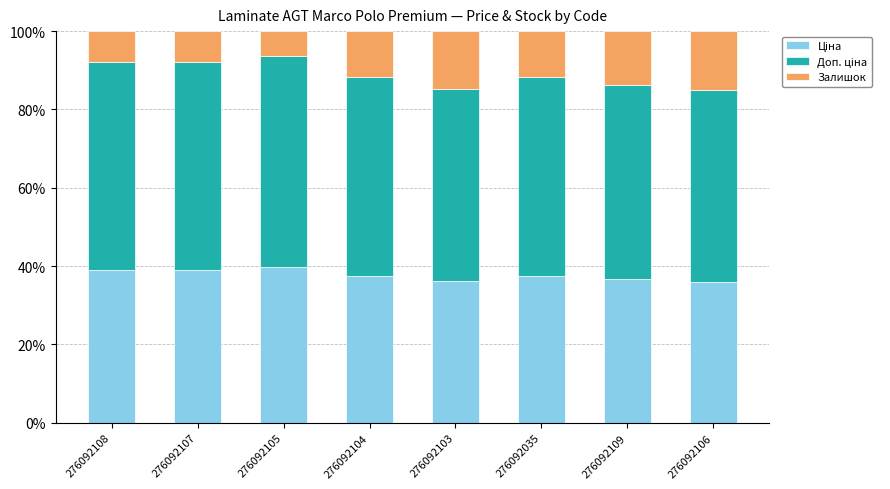

What is the total value across all series at 276092035?

100.0